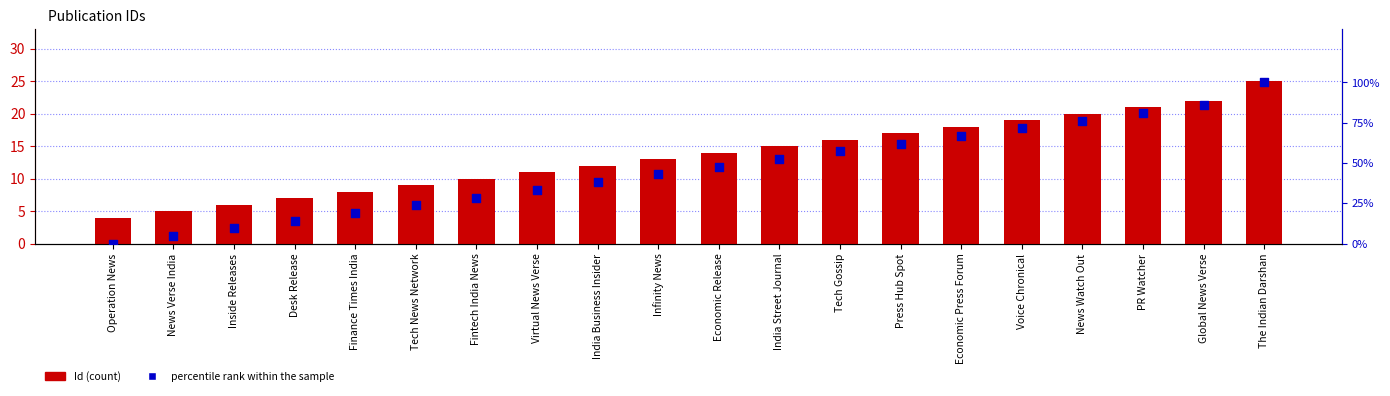

Which series has the largest total across all categories?

percentile rank within the sample